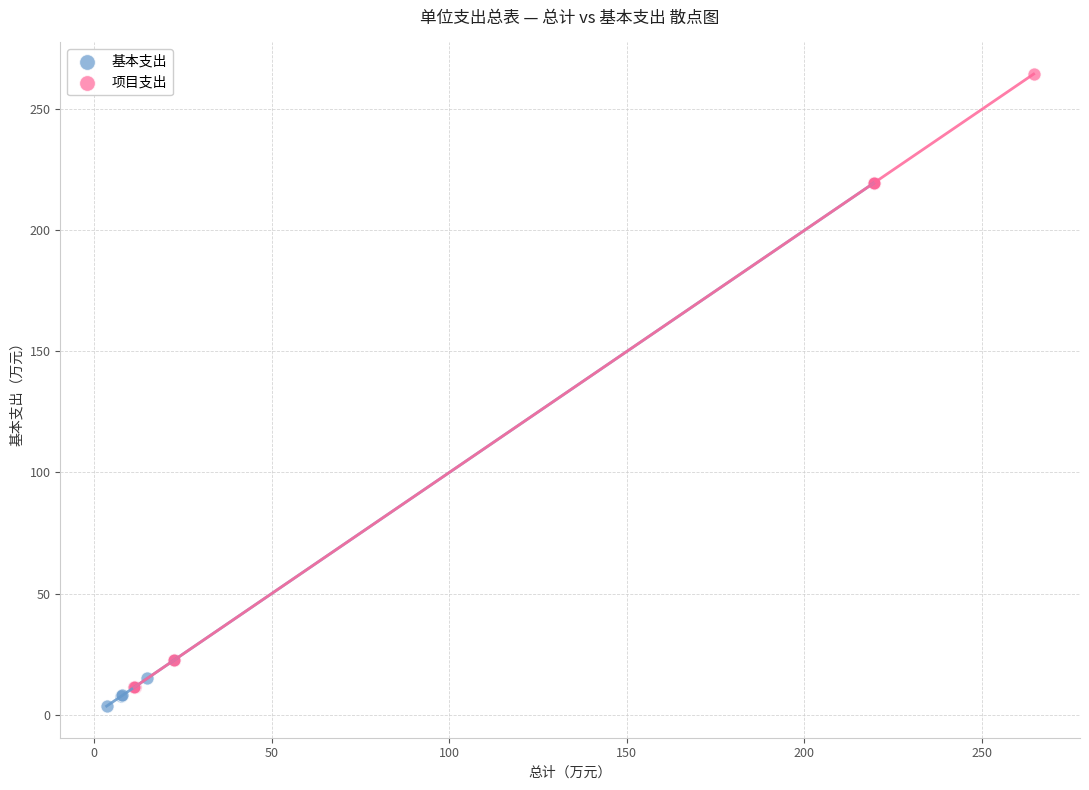

Which series contains the lowest Y value?

基本支出